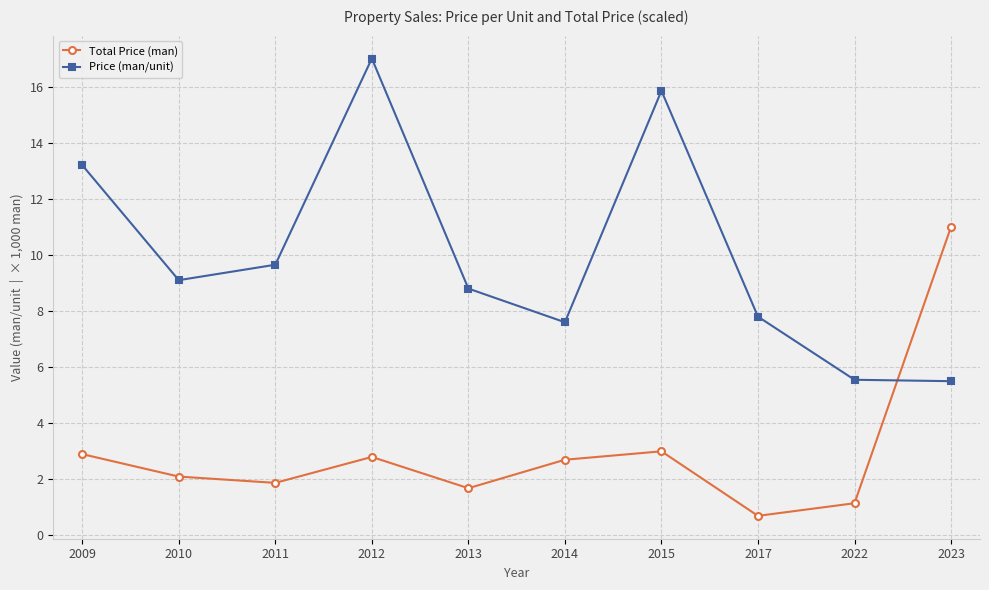

Is it true that Price (man/unit) equals 7.8 at 2017?

True